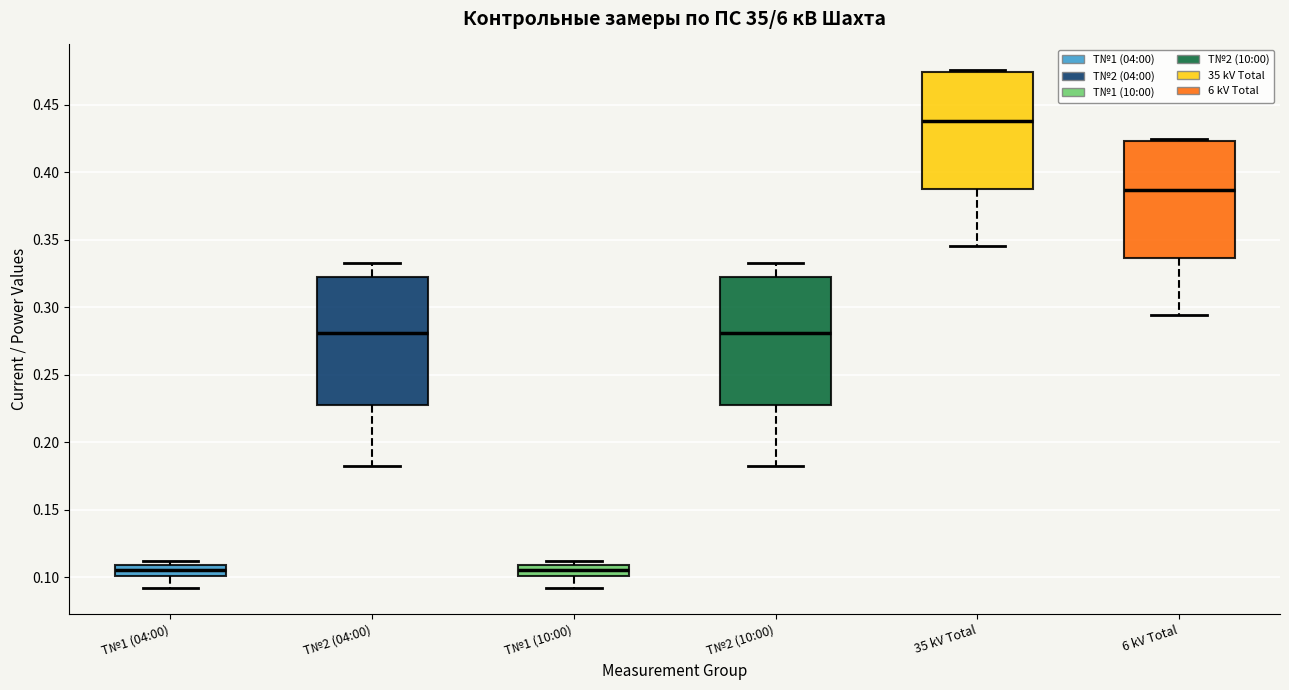

Where does the median line of the box for 6 kV Total sit on the y-axis? The values are not printed on the chart, so give them approximately, as read against the axis.

0.385